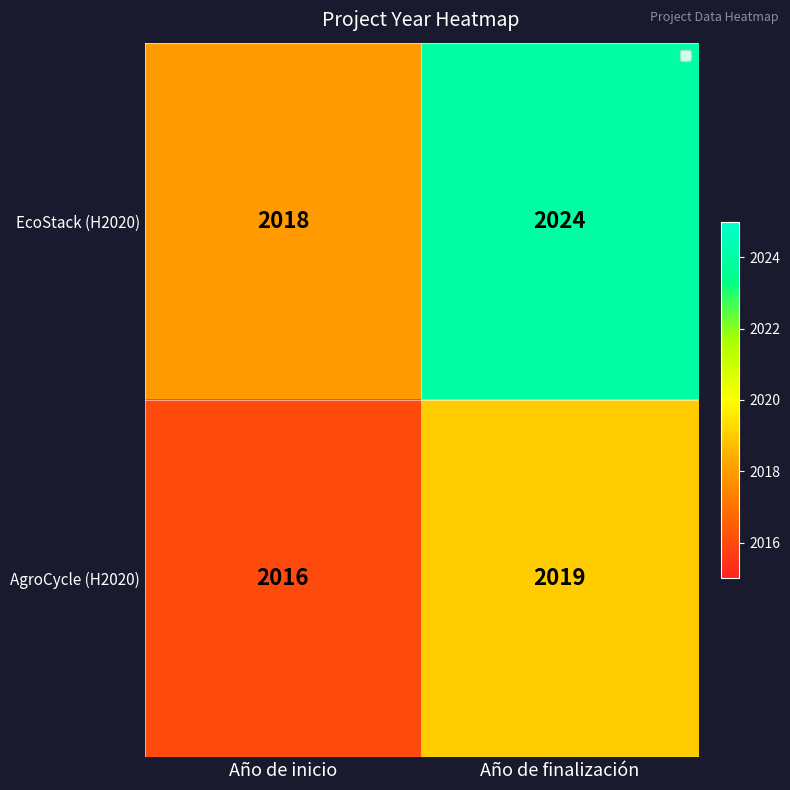

At which label does EcoStack (H2020) reach its minimum?

Año de inicio